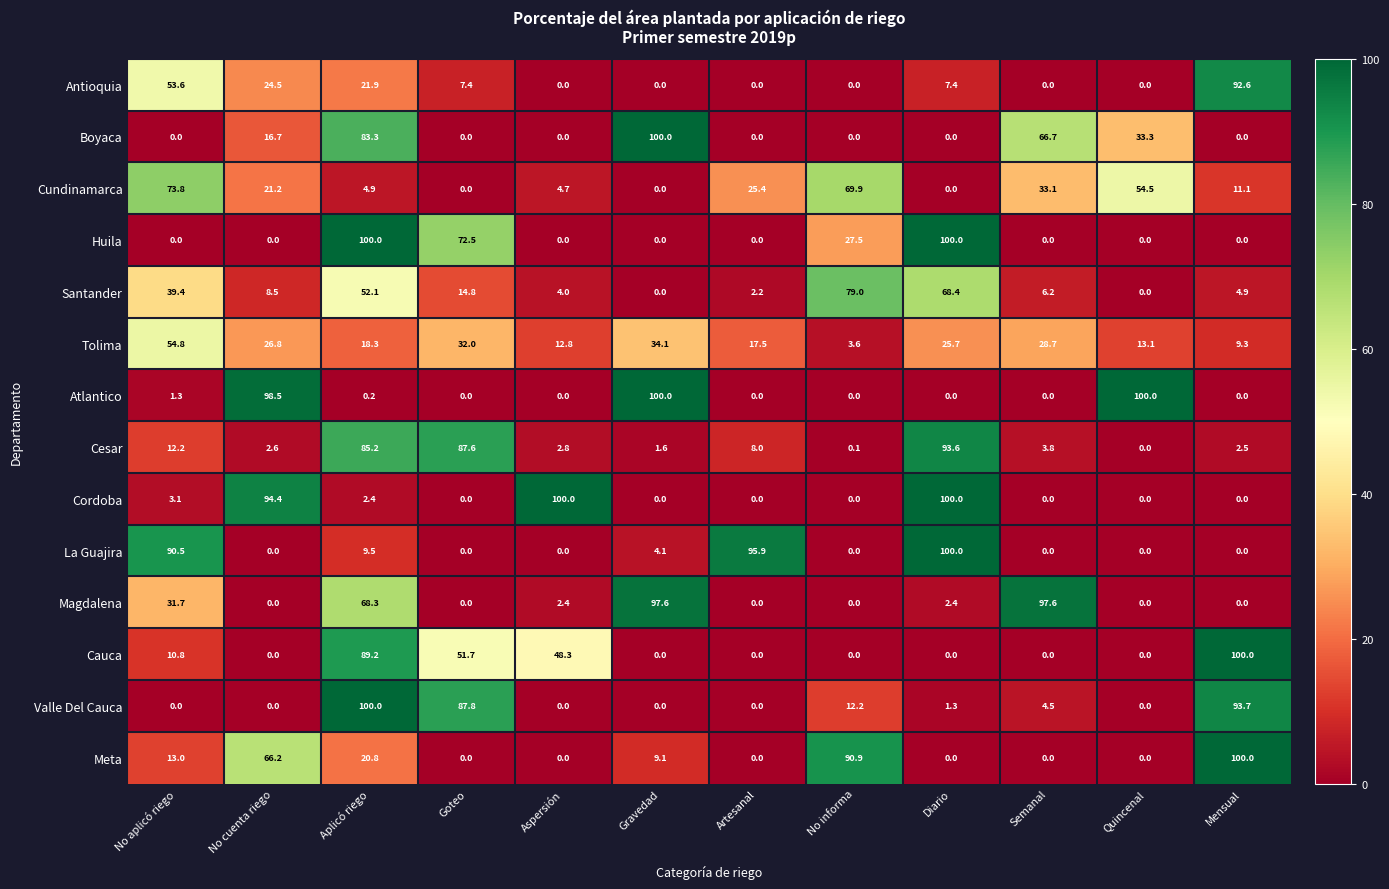

True or false: Cundinamarca has a value of 11.1 at Mensual.

True